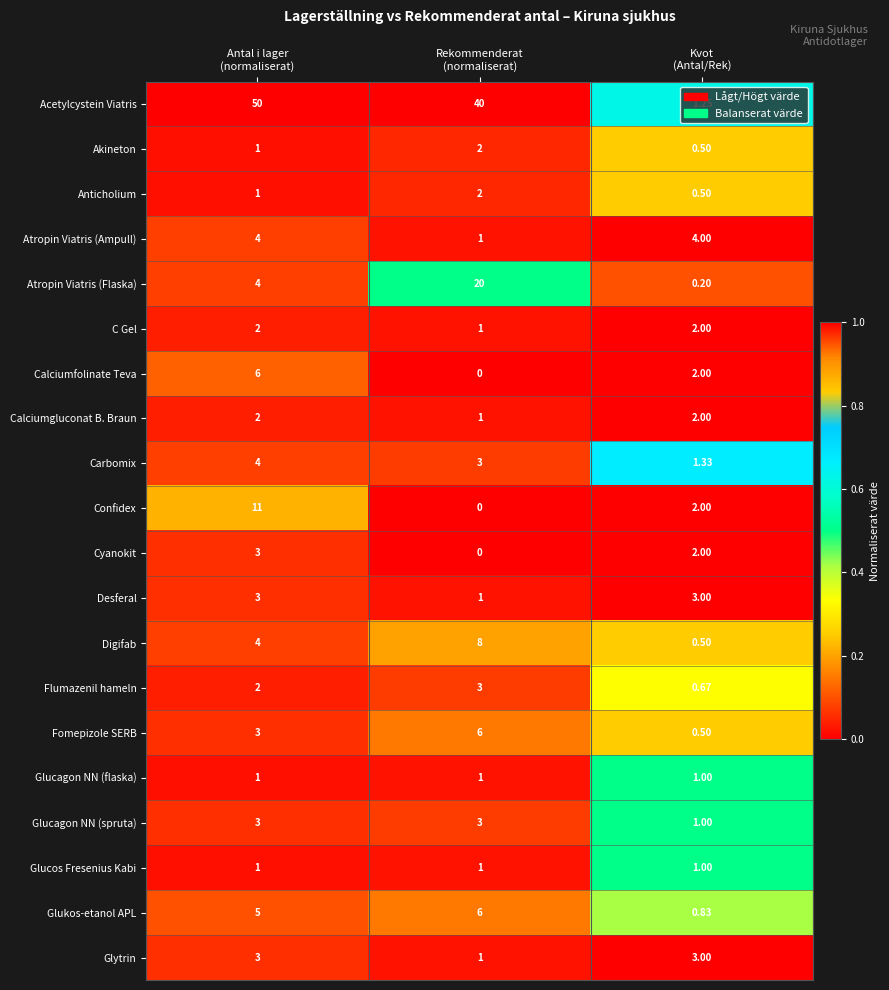

Which series has the largest total across all categories?

Acetylcystein Viatris